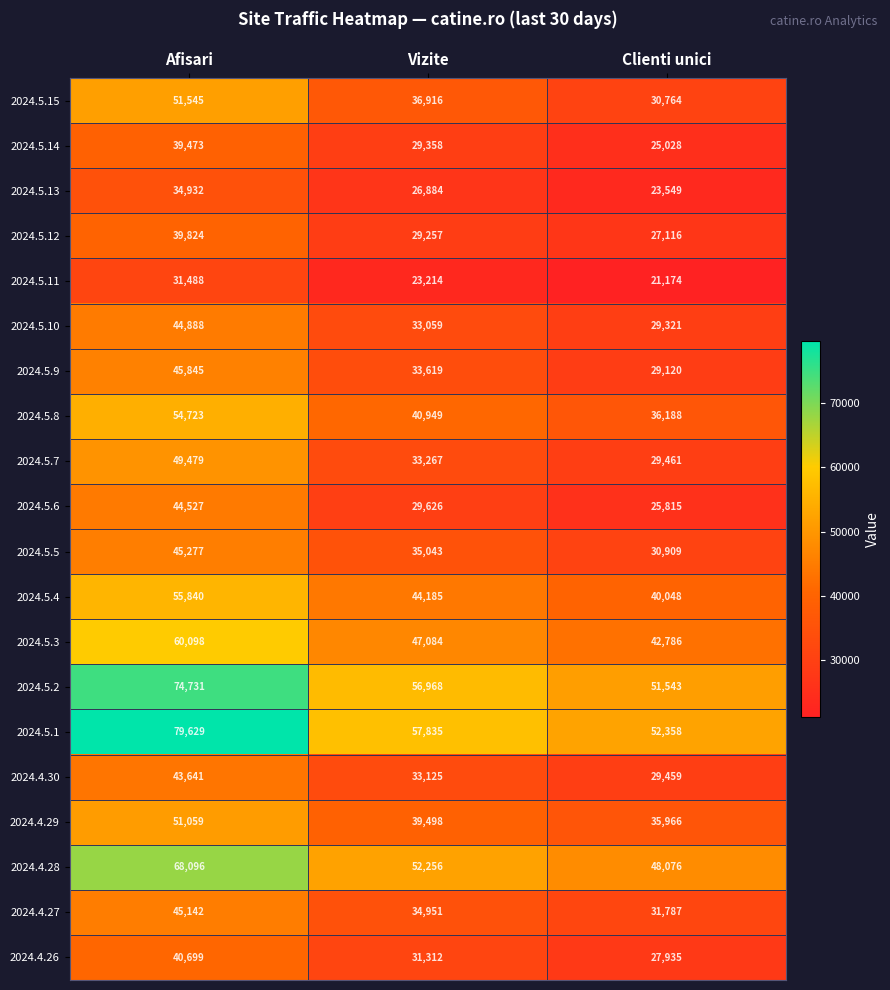

Which series has the largest total across all categories?

2024.5.1